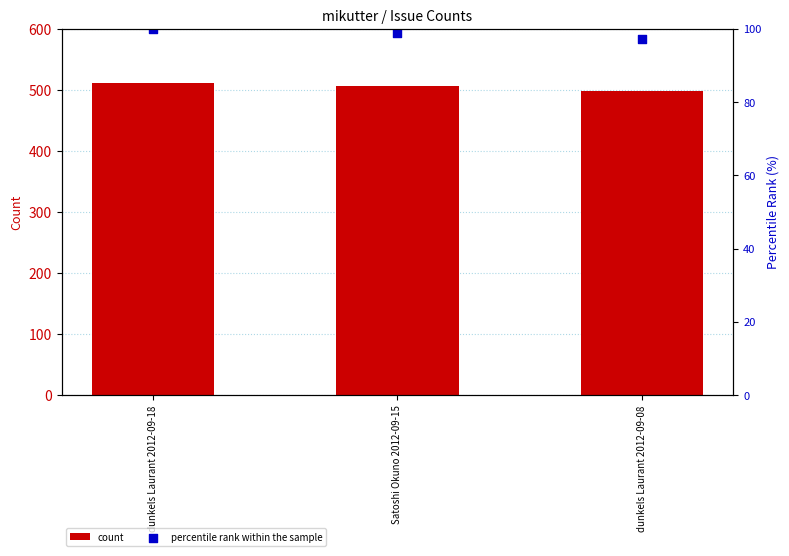

Which series has the widest spread of Y values?

count